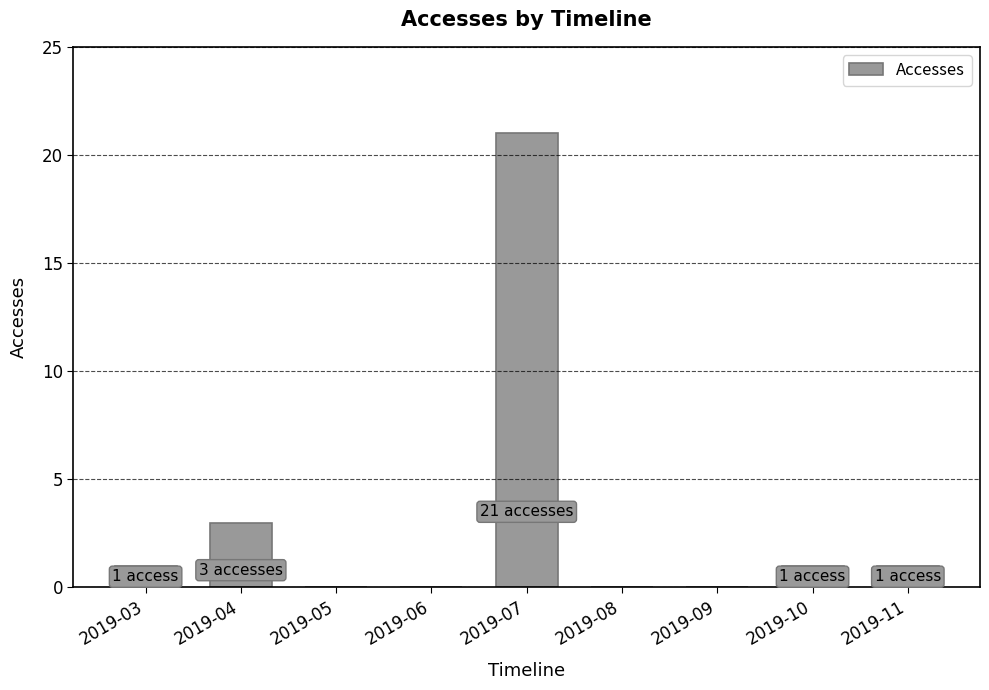

How many data points does each series have?

9